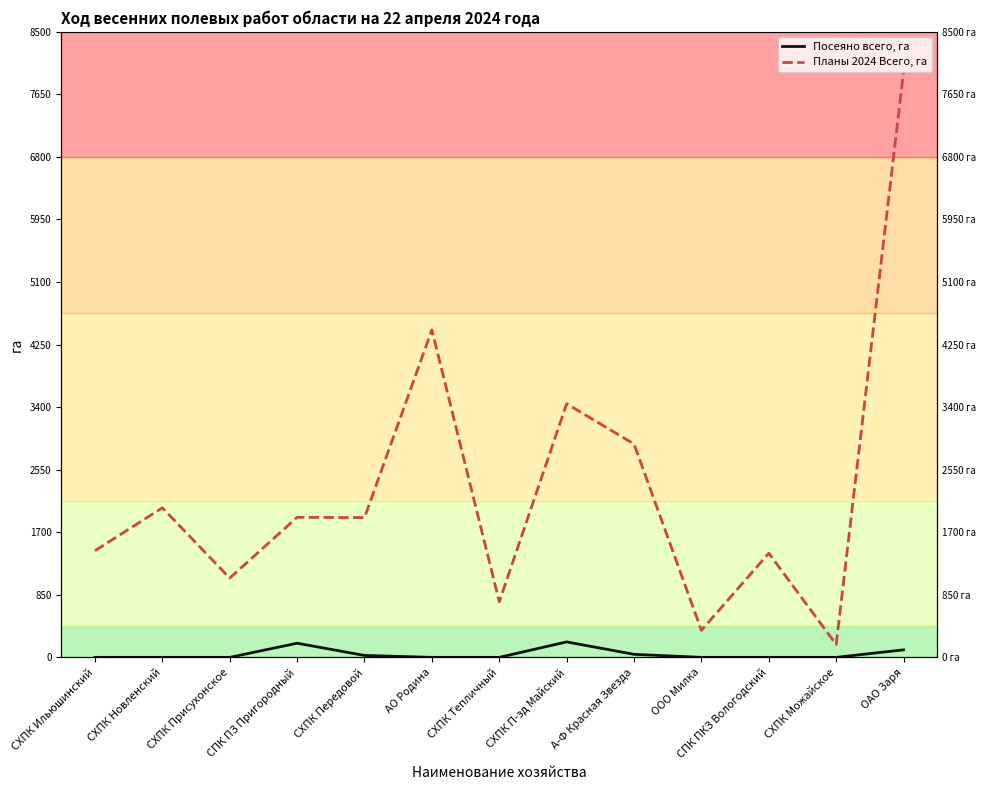

What is the spread (max minus min) of values at СПК ПКЗ Вологодский?

1415